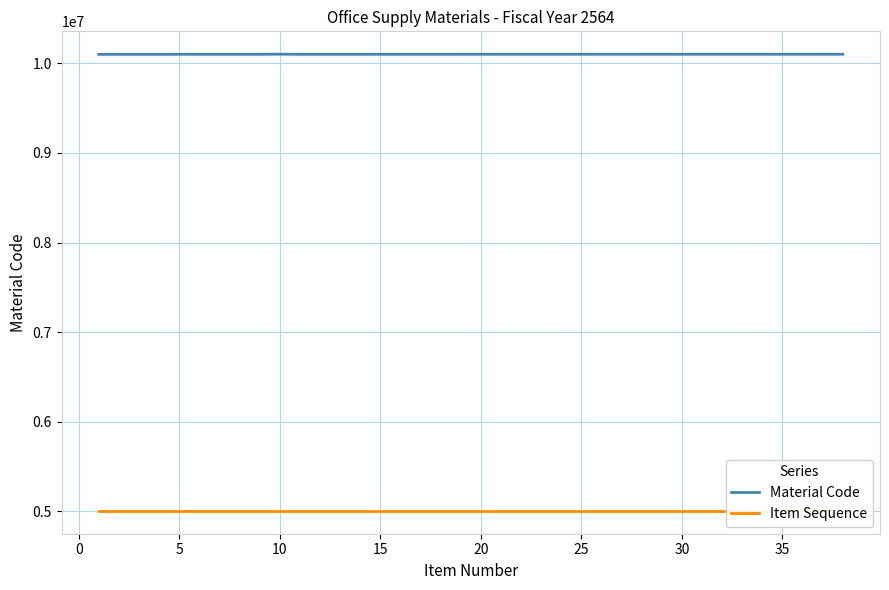

The value of Item Sequence at 10 is 7048285.7. True or false?

False